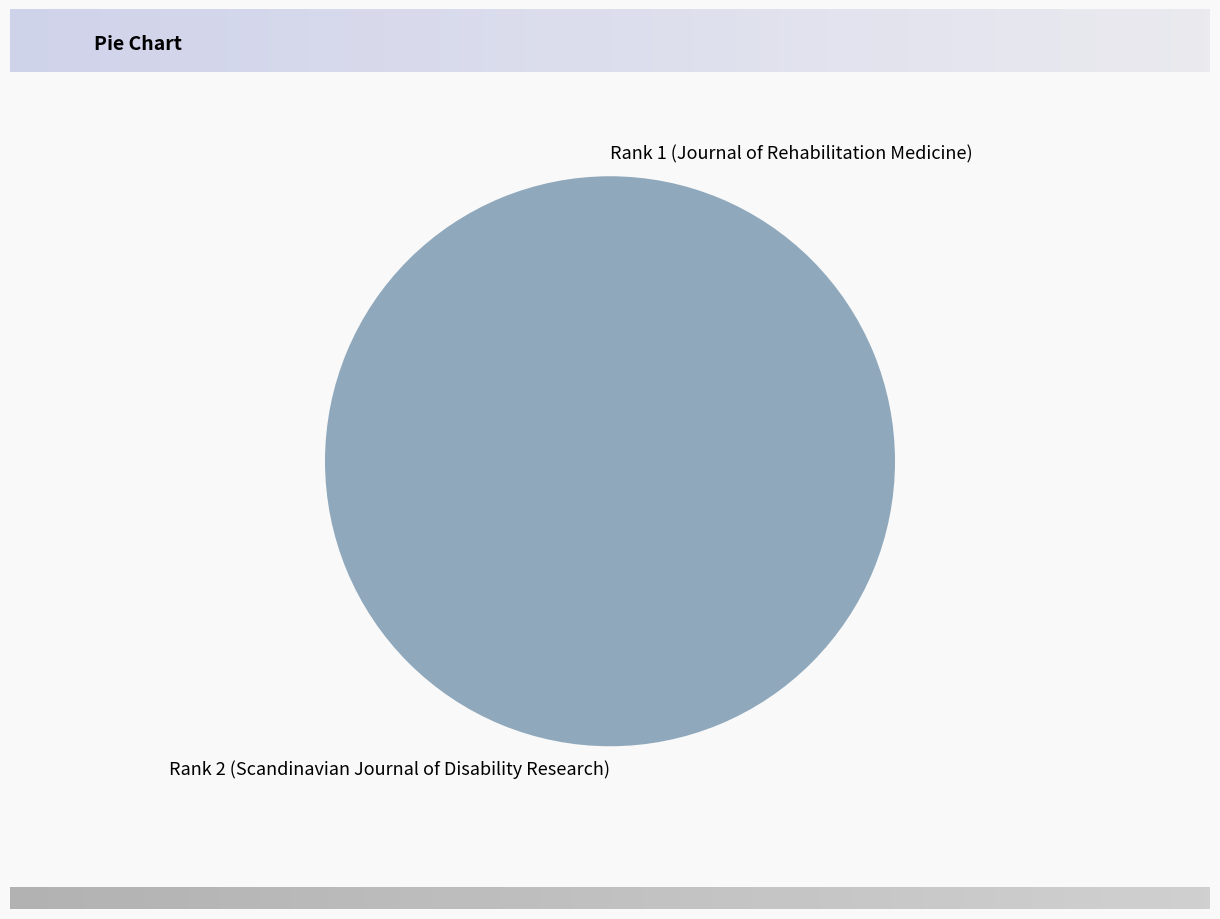

Which category has the biggest portion of the pie?

Rank 2 (Scandinavian Journal of Disability Research)